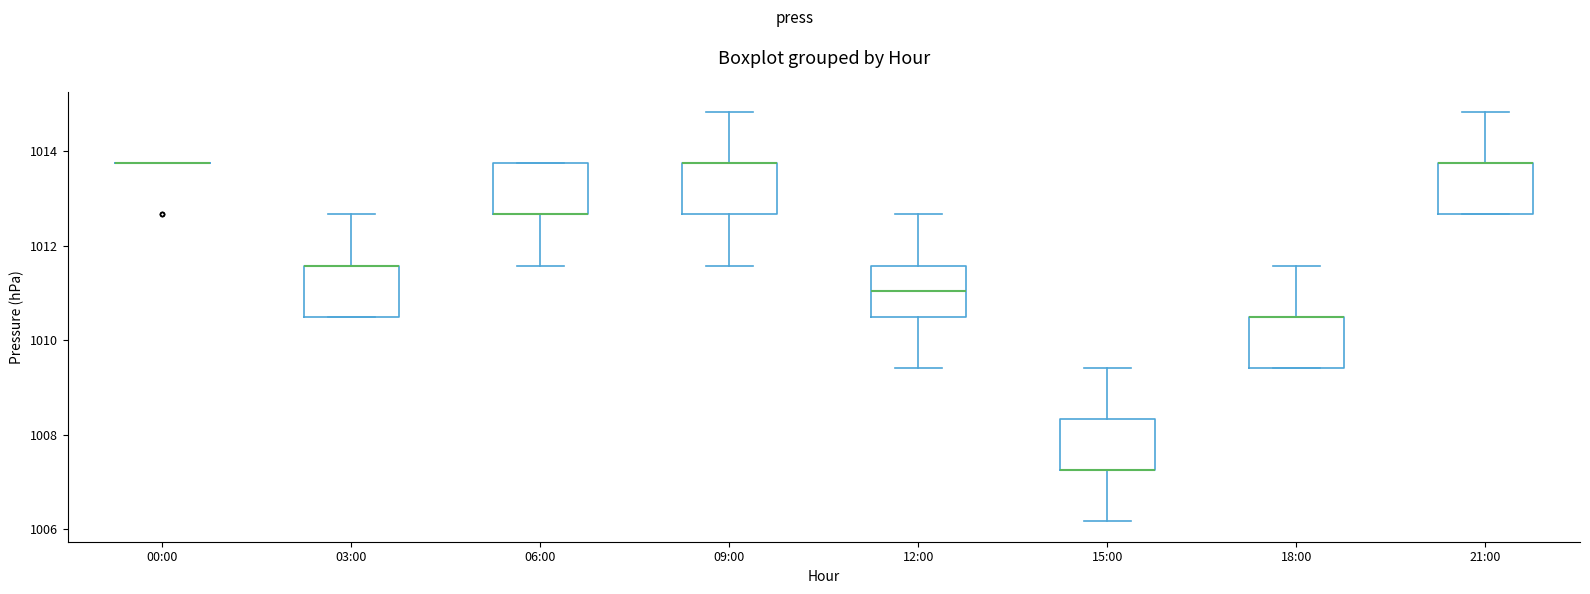

Reading left to right, read every box against the y-axis: the position of its median line, the range the box covers, and the ends of its whiskers. The values are not printed on the chart, so give them approximately, as read against the axis.

00:00: box collapsed to a line at 1013.8, whiskers 1013.8 to 1013.8
03:00: median 1011.6 (drawn on the box's upper edge), box 1010.6 to 1011.6, whiskers 1010.6 to 1012.6
06:00: median 1012.6 (drawn on the box's lower edge), box 1012.6 to 1013.8, whiskers 1011.6 to 1013.8
09:00: median 1013.8 (drawn on the box's upper edge), box 1012.6 to 1013.8, whiskers 1011.6 to 1014.8
12:00: median 1011.0, box 1010.6 to 1011.6, whiskers 1009.4 to 1012.6
15:00: median 1007.2 (drawn on the box's lower edge), box 1007.2 to 1008.4, whiskers 1006.2 to 1009.4
18:00: median 1010.6 (drawn on the box's upper edge), box 1009.4 to 1010.6, whiskers 1009.4 to 1011.6
21:00: median 1013.8 (drawn on the box's upper edge), box 1012.6 to 1013.8, whiskers 1012.6 to 1014.8